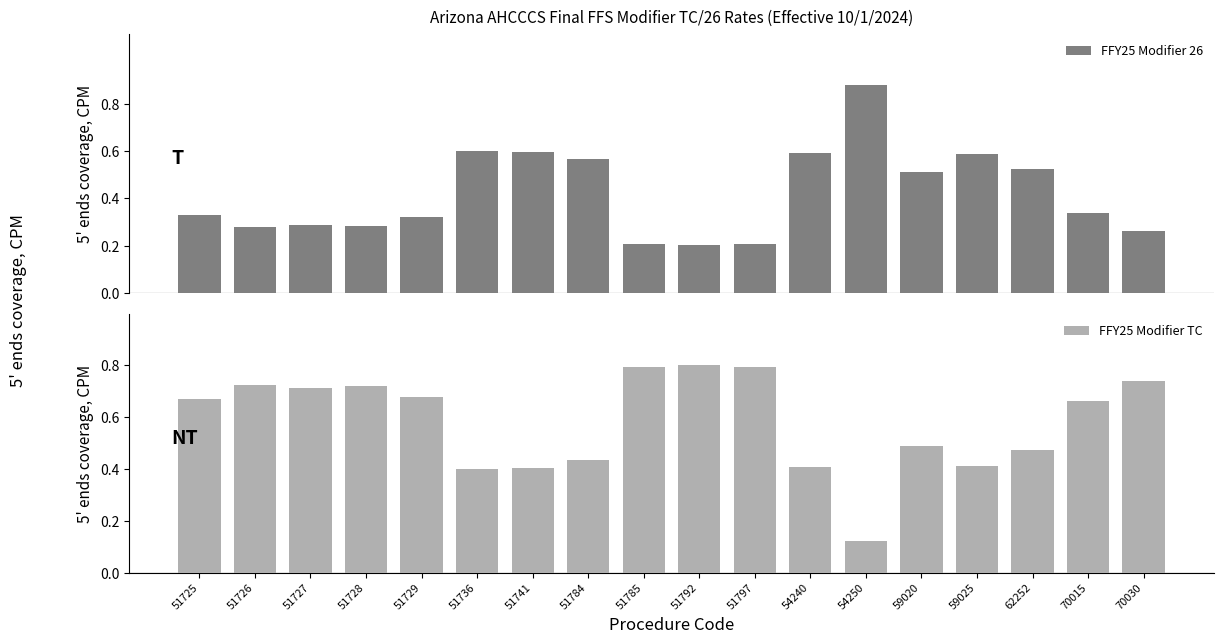

How many bars are there in each group?

2